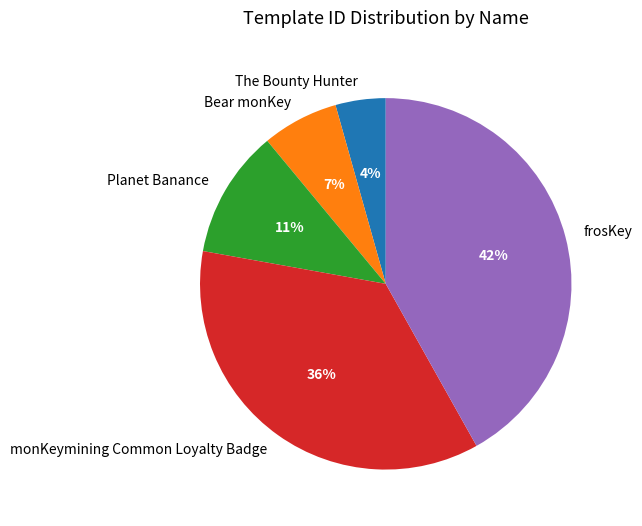

Count the number of slices in the pie.

5